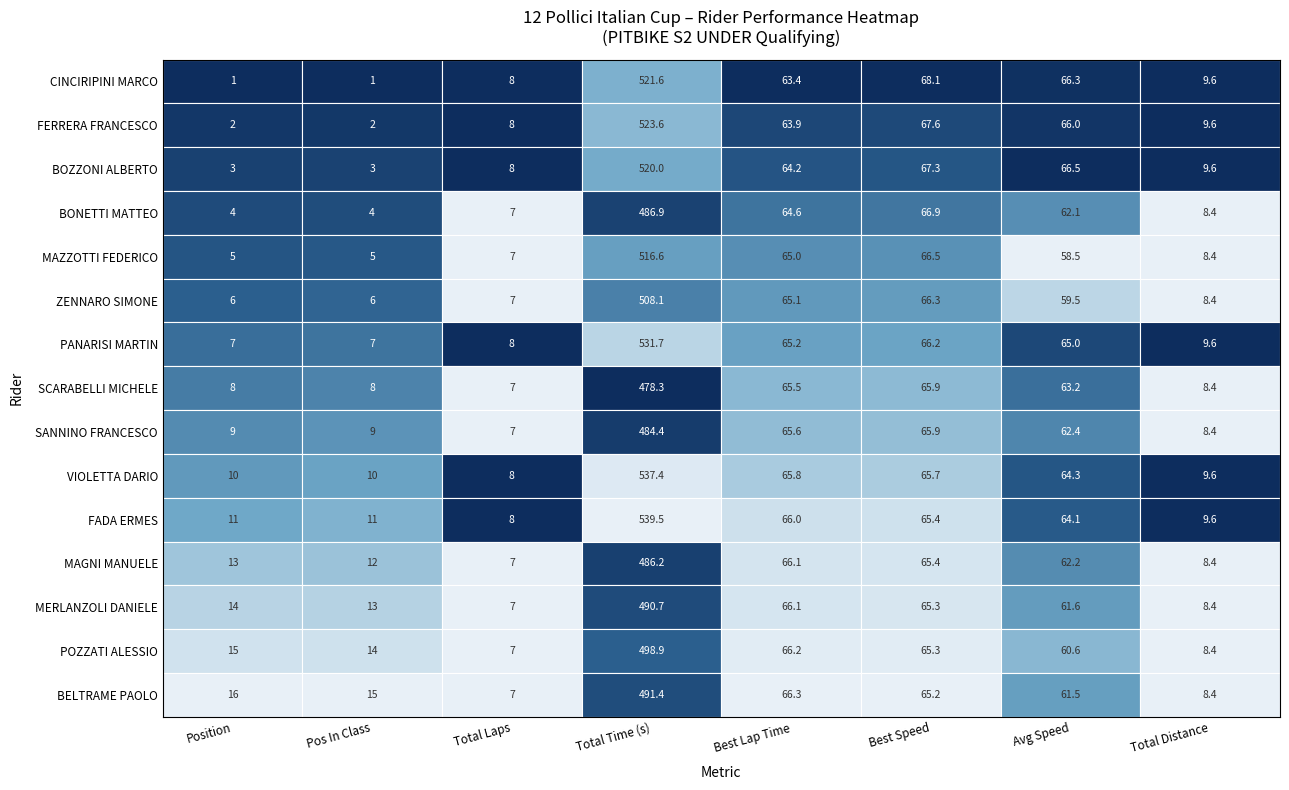

What is the average value of the ZENNARO SIMONE series?

90.8